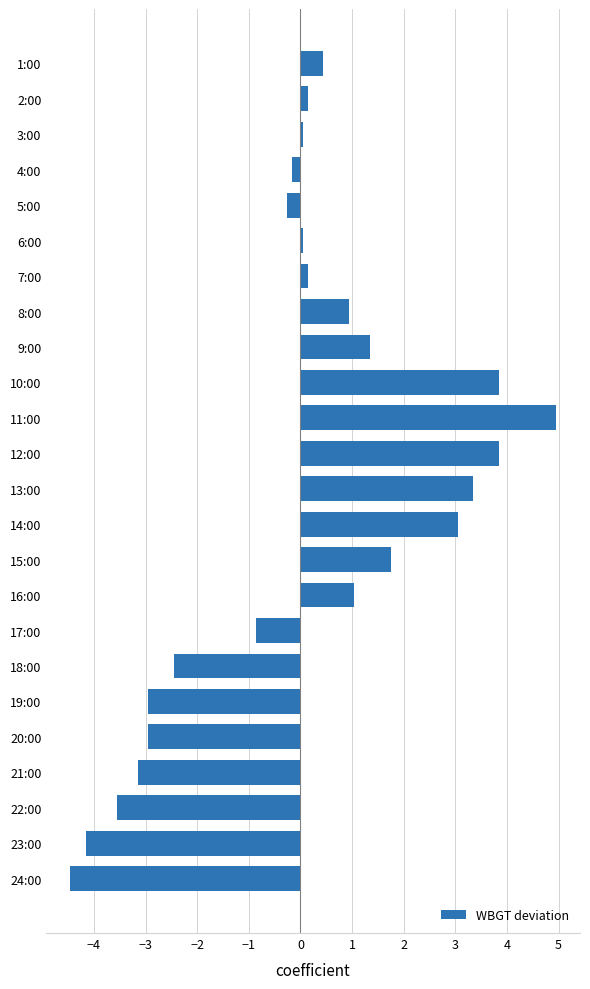

True or false: the data shows 0.1 at 2:00.

True